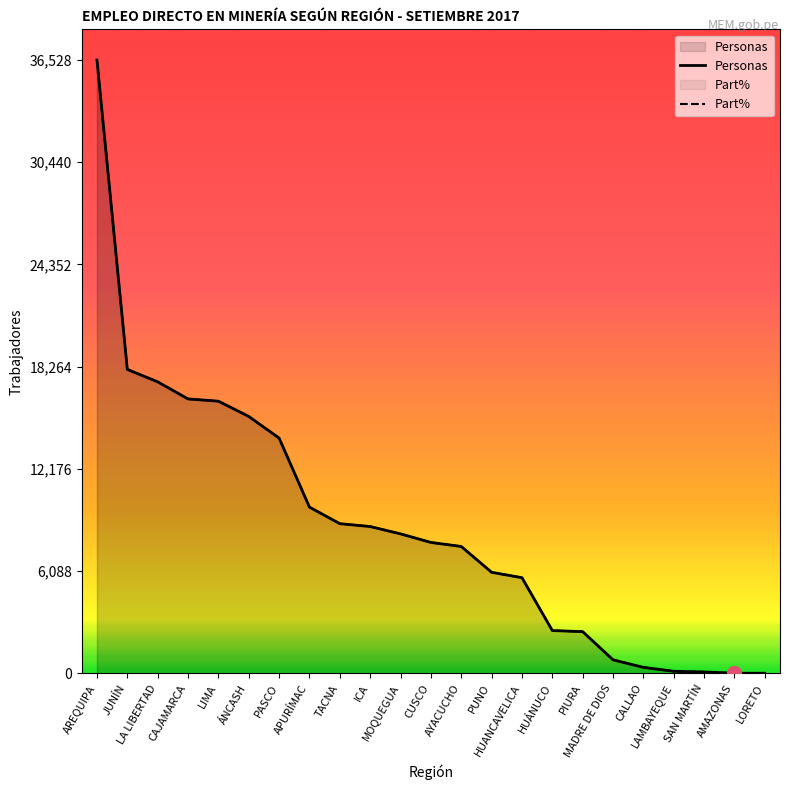

What is the highest value of the Personas series?

36528.0